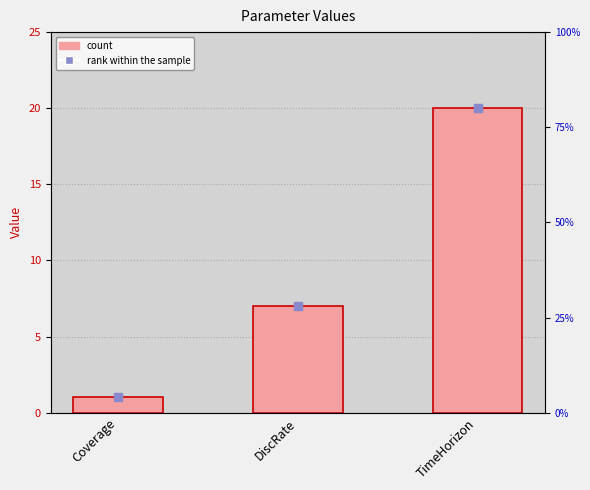

What is the ratio of the value at DiscRate to the value at Coverage?

7.0